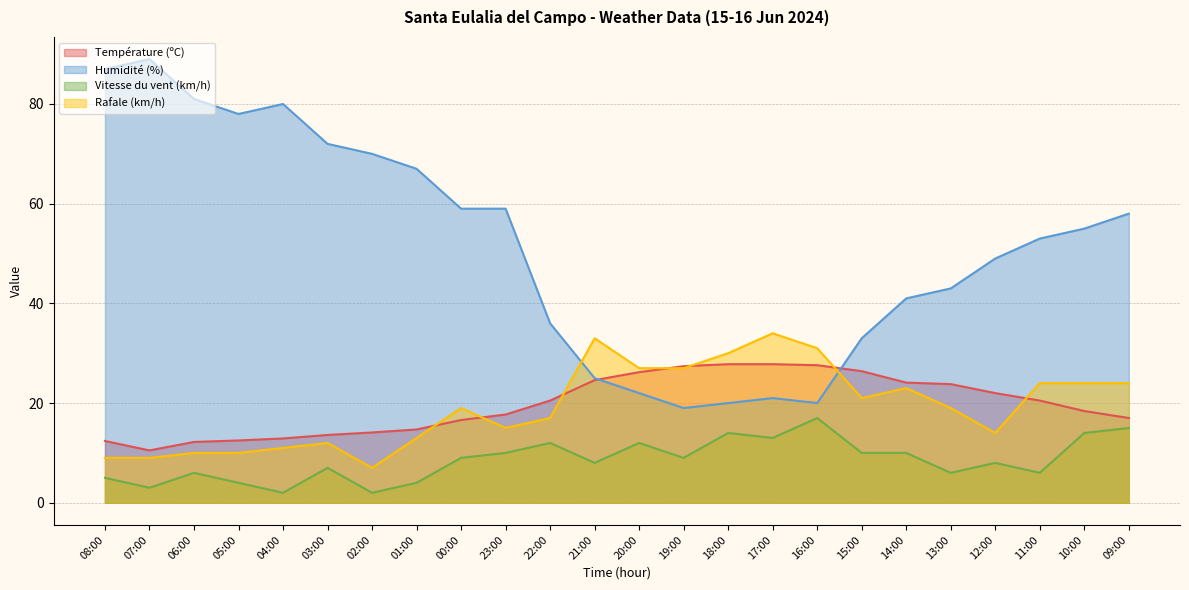

Rank the series by their maximum value, from highest to lowest.

Humidité (%), Rafale (km/h), Température (ºC), Vitesse du vent (km/h)